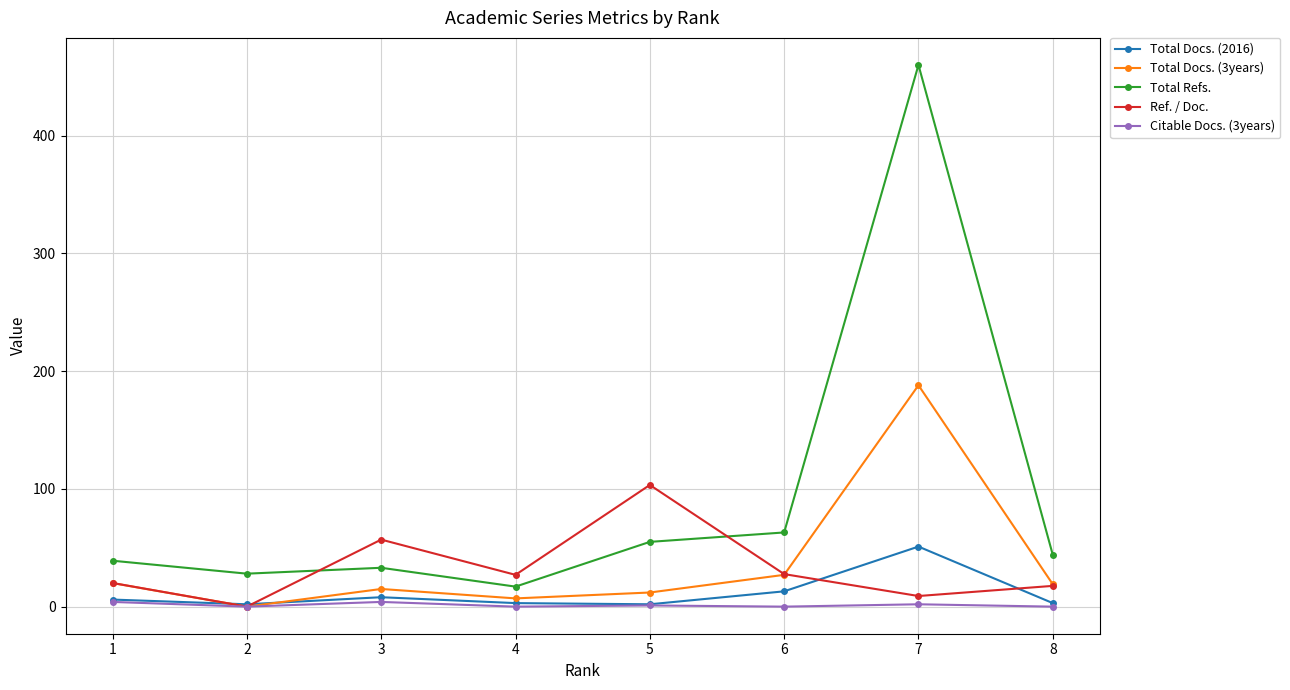

What is the highest value of the Ref. / Doc. series?

103.3